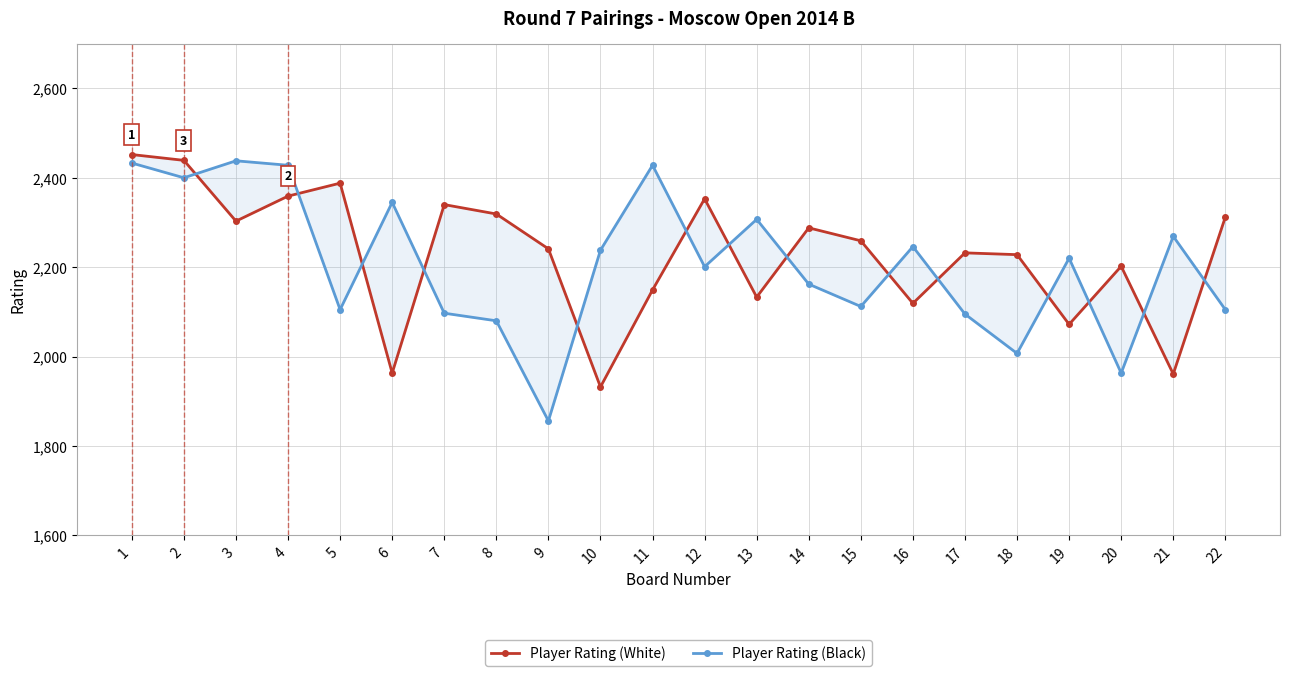

List the labels in order of Player Rating (Black) value, smallest first.

9, 20, 18, 8, 17, 7, 5, 22, 15, 14, 12, 19, 10, 16, 21, 13, 6, 2, 4, 11, 1, 3